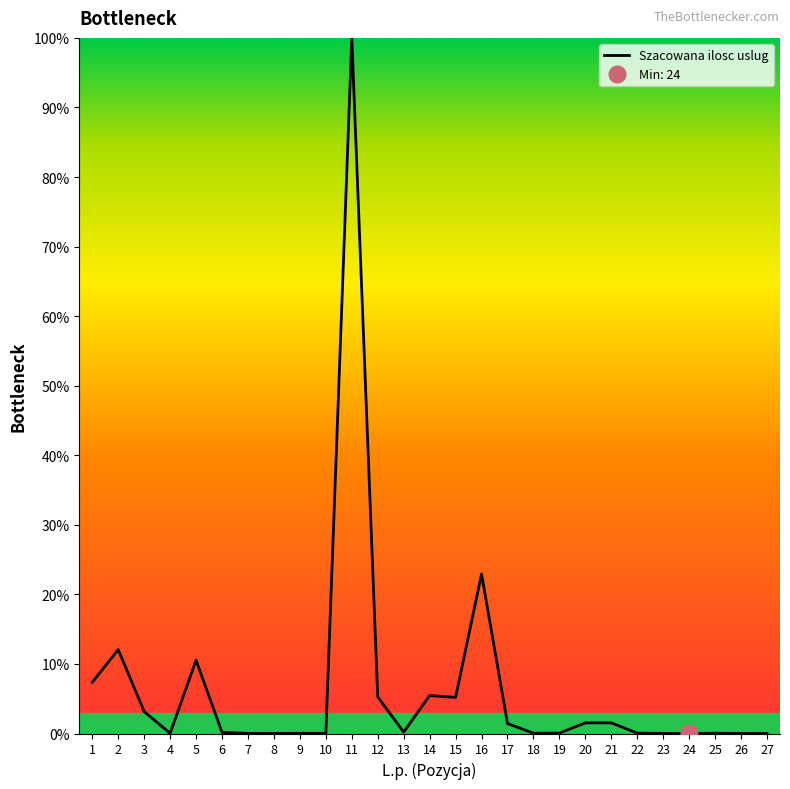

True or false: the data shows 0.0 at 8.

True